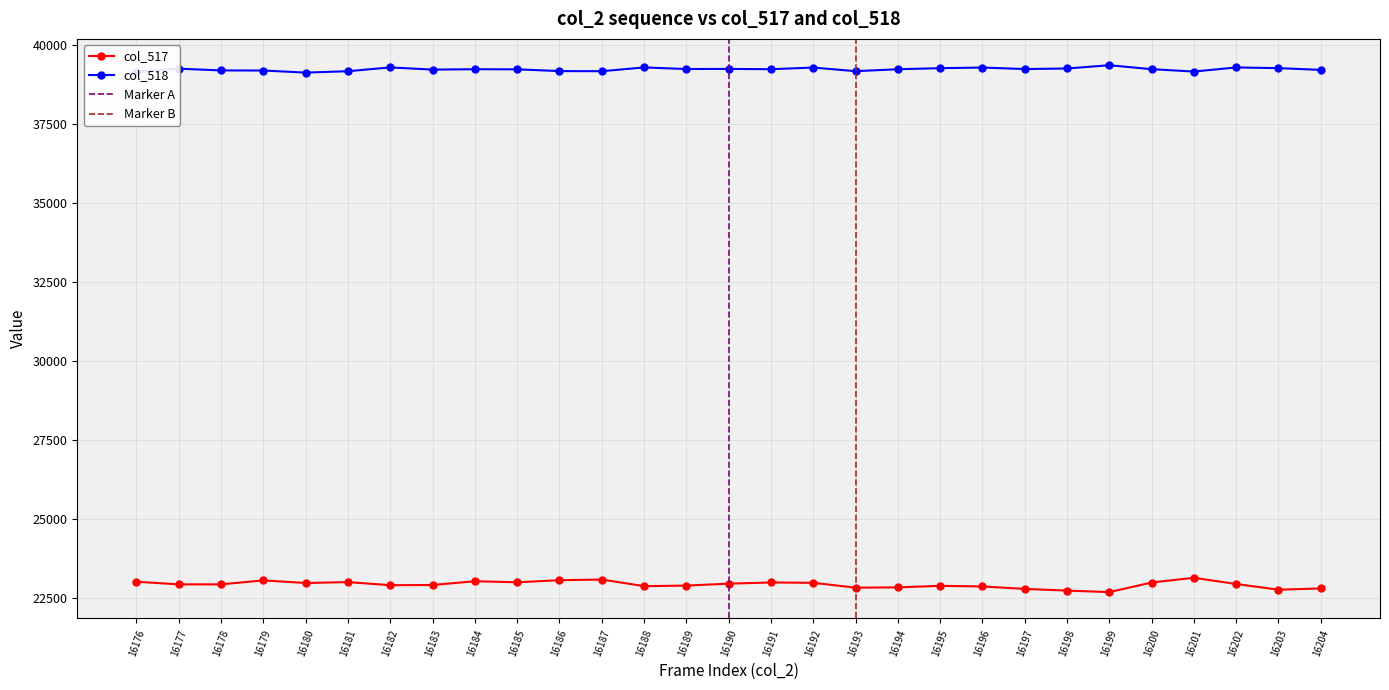

What is the difference between the maximum and minimum values in the col_518 series?

233